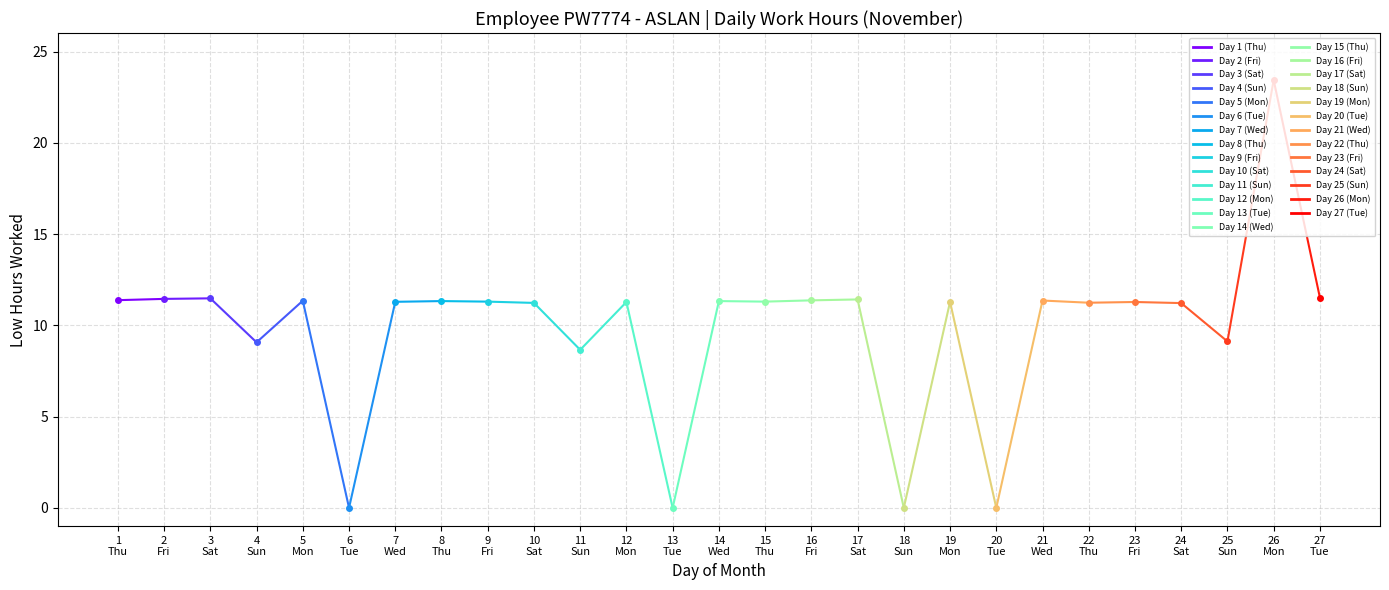

What is the sum of all values?

265.7